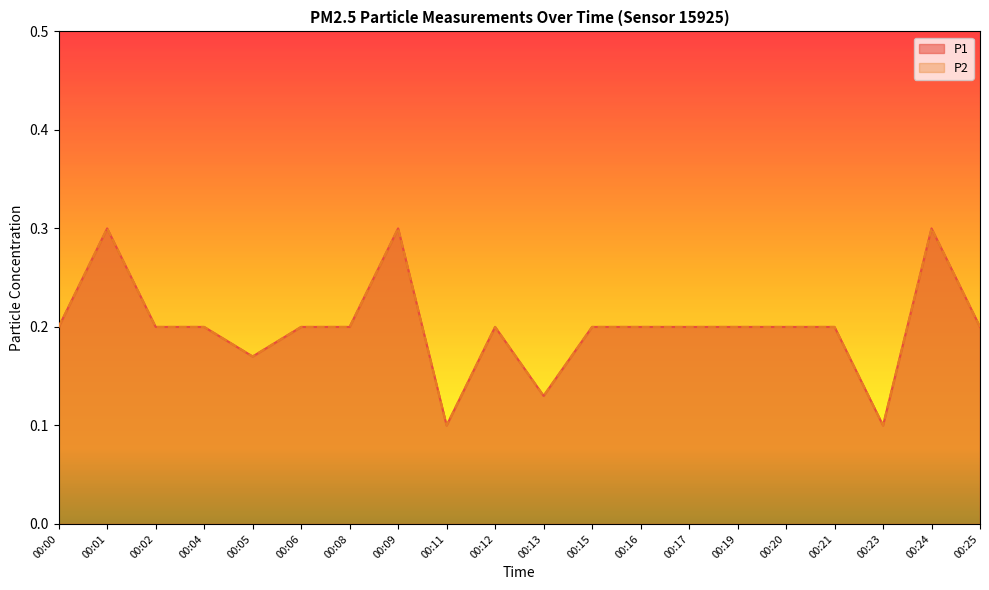

At which category does the chart reach its peak across all series?

00:01